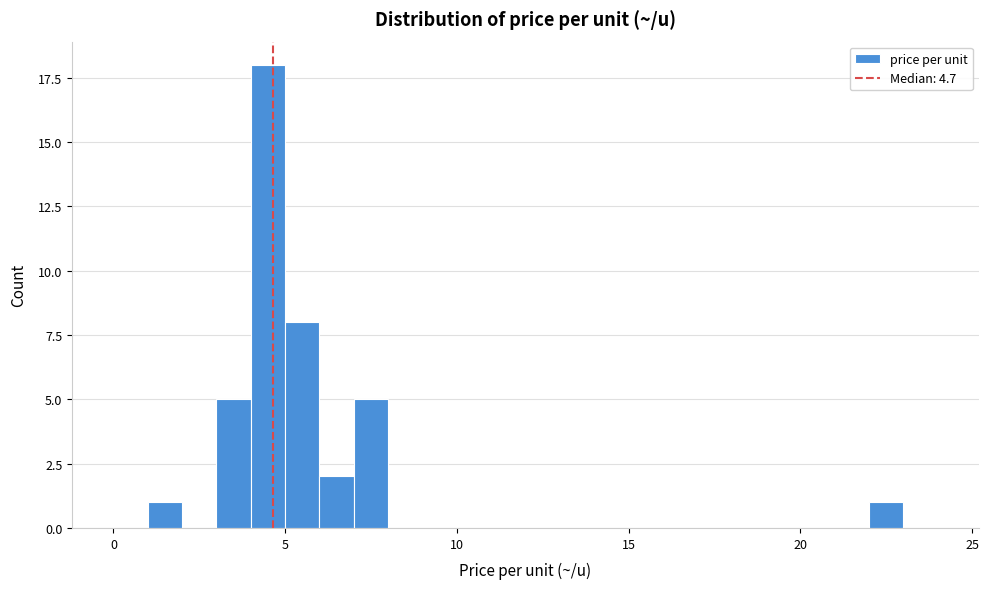

Read against the x-axis, roughly where is the centre of the tallest bar?

4.5